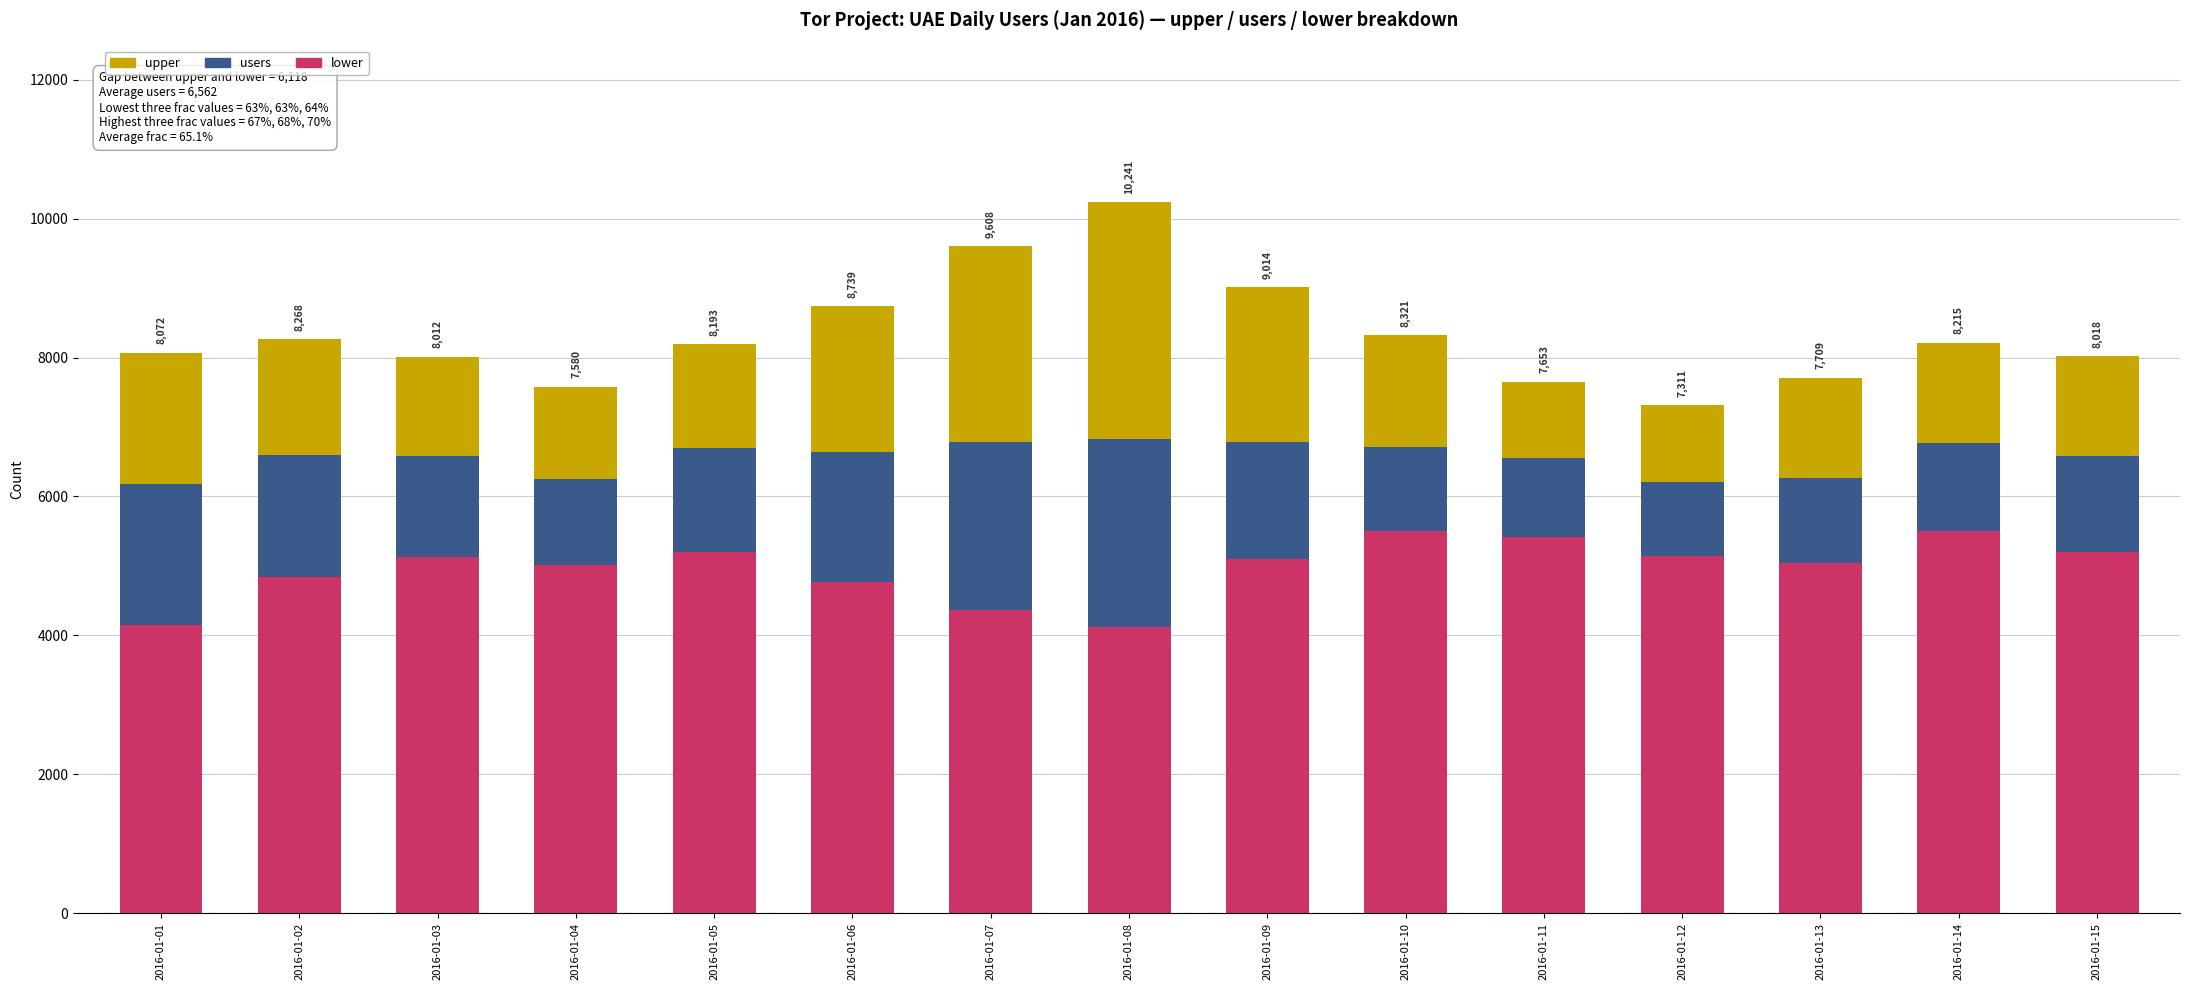

What is the average value of the lower series?

4967